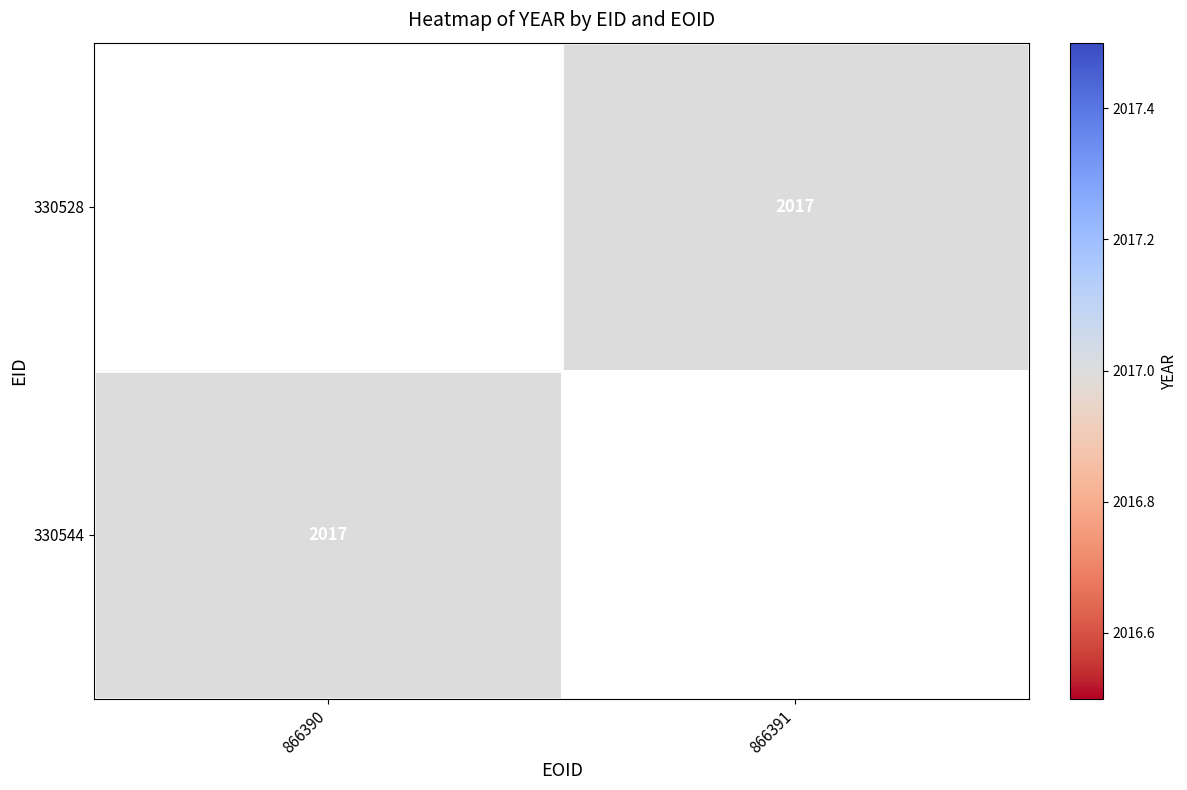

Is it true that 330528 equals 2017.0 at 866391?

True